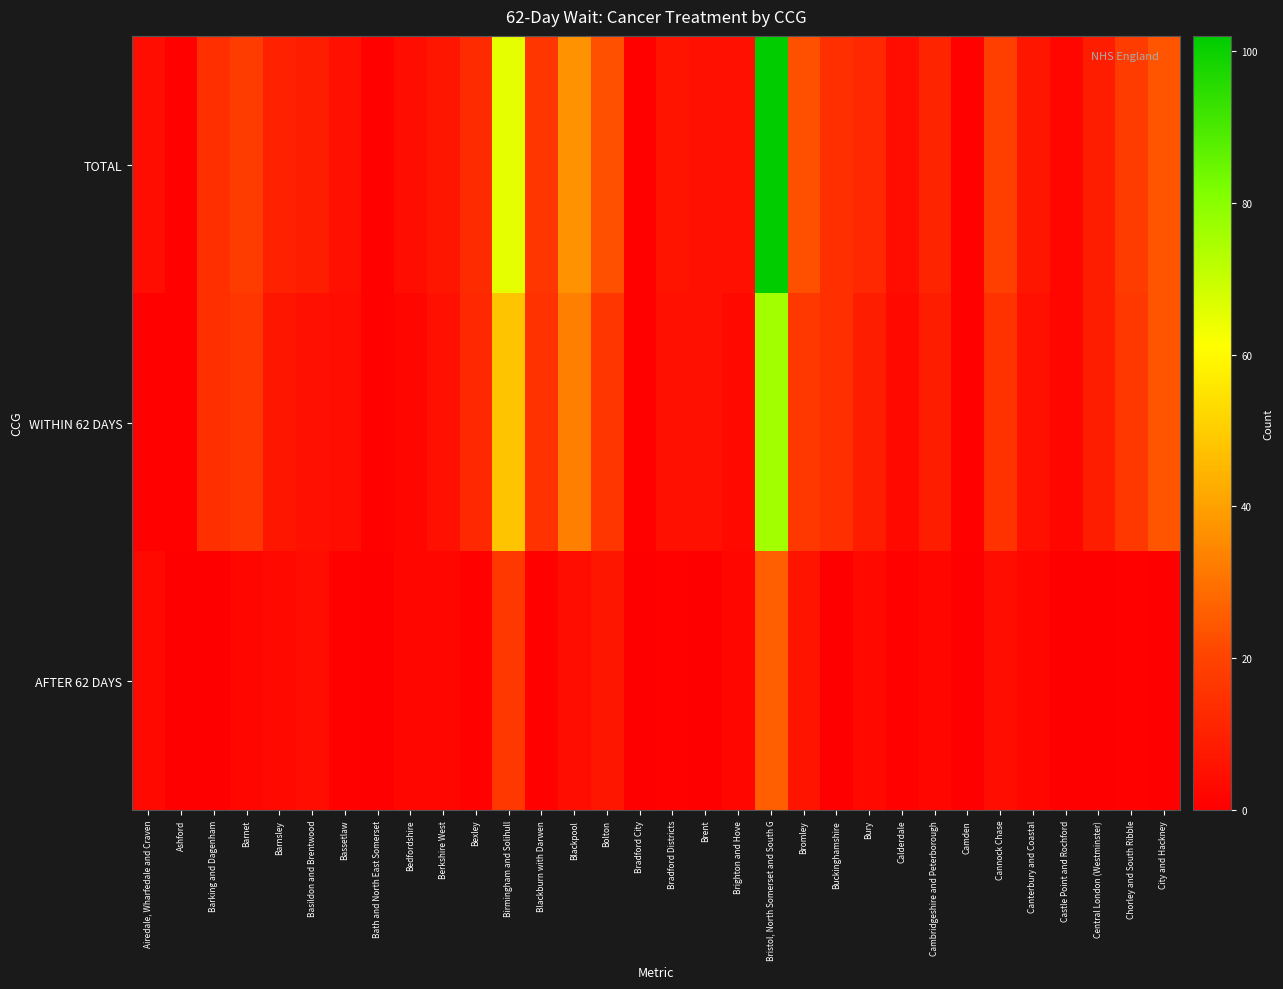

Reading left to right, what are all the values shown in this chart?

TOTAL: Airedale, Wharfedale and Craven=4	Ashford=1	Barking and Dagenham=14	Barnet=18	Barnsley=10	Basildon and Brentwood=9	Bassetlaw=5	Bath and North East Somerset=1	Bedfordshire=4	Berkshire West=7	Bexley=13	Birmingham and Solihull=65	Blackburn with Darwen=16	Blackpool=37	Bolton=23	Bradford City=1	Bradford Districts=6	Brent=5	Brighton and Hove=5	Bristol, North Somerset and South G=102	Bromley=23	Buckinghamshire=14	Bury=12	Calderdale=4	Cambridgeshire and Peterborough=11	Camden=1	Cannock Chase=19	Canterbury and Coastal=7	Castle Point and Rochford=2	Central London (Westminster)=9	Chorley and South Ribble=18	City and Hackney=24
WITHIN 62 DAYS: Airedale, Wharfedale and Craven=1	Ashford=1	Barking and Dagenham=14	Barnet=16	Barnsley=7	Basildon and Brentwood=5	Bassetlaw=4	Bath and North East Somerset=1	Bedfordshire=2	Berkshire West=5	Bexley=12	Birmingham and Solihull=48	Blackburn with Darwen=15	Blackpool=33	Bolton=16	Bradford City=1	Bradford Districts=5	Brent=5	Brighton and Hove=3	Bristol, North Somerset and South G=76	Bromley=17	Buckinghamshire=14	Bury=9	Calderdale=3	Cambridgeshire and Peterborough=9	Camden=1	Cannock Chase=15	Canterbury and Coastal=5	Castle Point and Rochford=2	Central London (Westminster)=9	Chorley and South Ribble=17	City and Hackney=24
AFTER 62 DAYS: Airedale, Wharfedale and Craven=3	Ashford=0	Barking and Dagenham=0	Barnet=2	Barnsley=3	Basildon and Brentwood=4	Bassetlaw=1	Bath and North East Somerset=0	Bedfordshire=2	Berkshire West=2	Bexley=1	Birmingham and Solihull=17	Blackburn with Darwen=1	Blackpool=4	Bolton=7	Bradford City=0	Bradford Districts=1	Brent=0	Brighton and Hove=2	Bristol, North Somerset and South G=26	Bromley=6	Buckinghamshire=0	Bury=3	Calderdale=1	Cambridgeshire and Peterborough=2	Camden=0	Cannock Chase=4	Canterbury and Coastal=2	Castle Point and Rochford=0	Central London (Westminster)=0	Chorley and South Ribble=1	City and Hackney=0